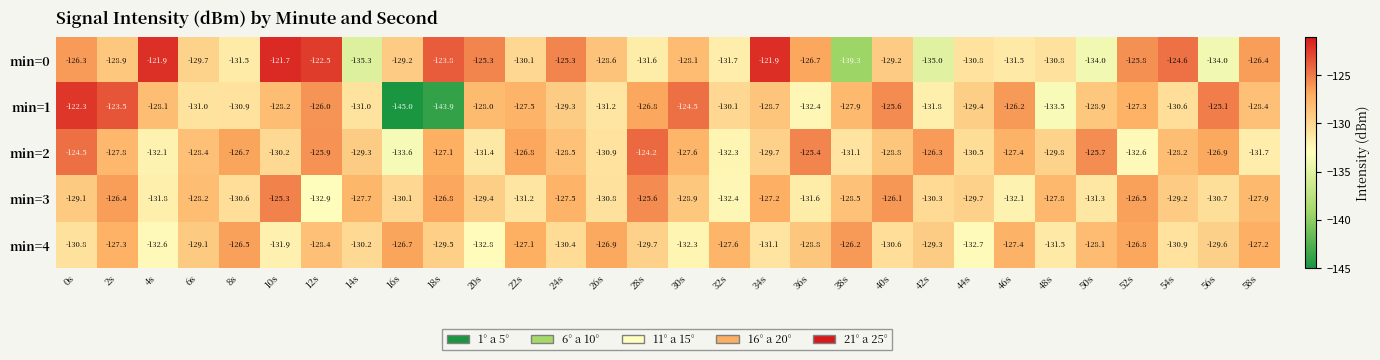

The min=0 series shows -128.1 at 30s. True or false?

True